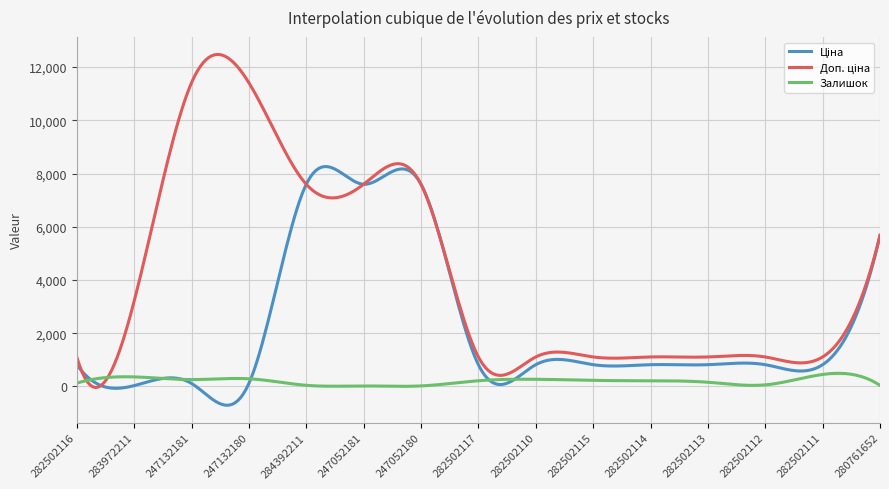

What is the minimum value shown in the chart?

-705.1